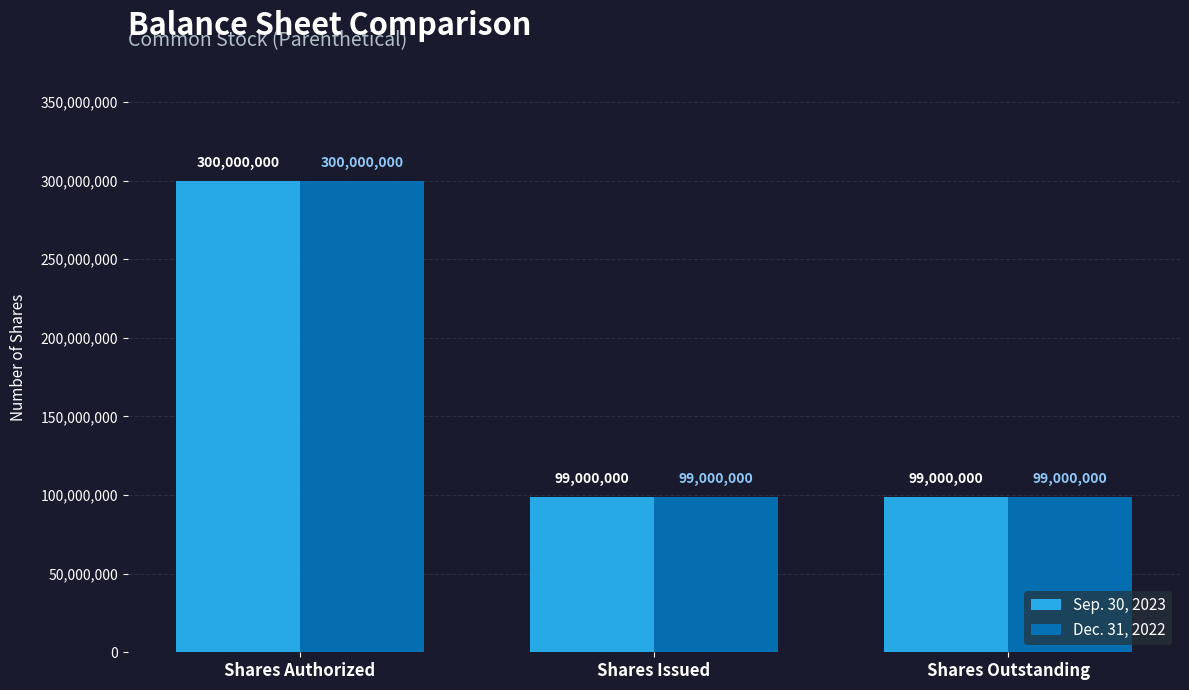

At which category is the sum across all series the highest?

Shares Authorized